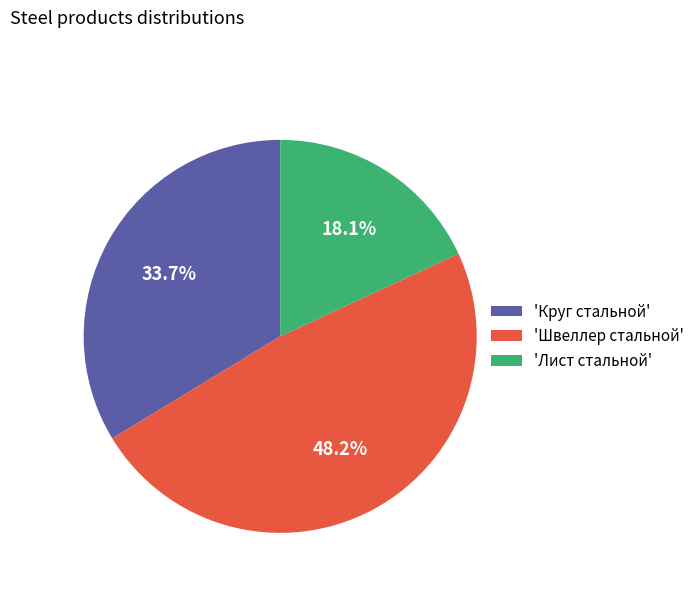

Which has a higher value, 'Швеллер стальной' or 'Круг стальной'?

'Швеллер стальной'